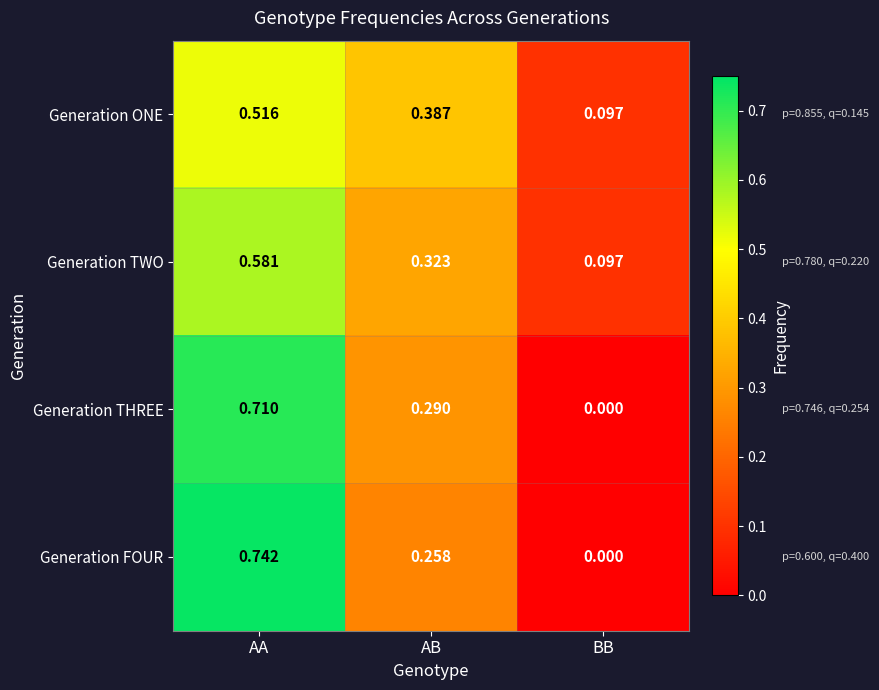

Rank the series by their maximum value, from lowest to highest.

Generation ONE, Generation TWO, Generation THREE, Generation FOUR